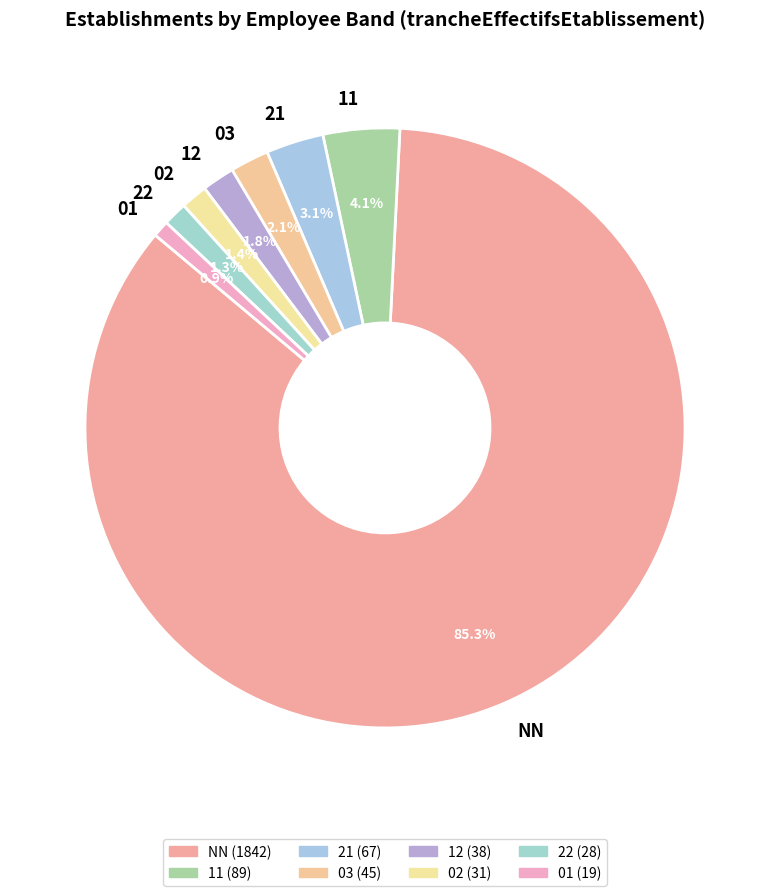

To the nearest percent, what is the difference between the largest and smallest slice percentages?

84%